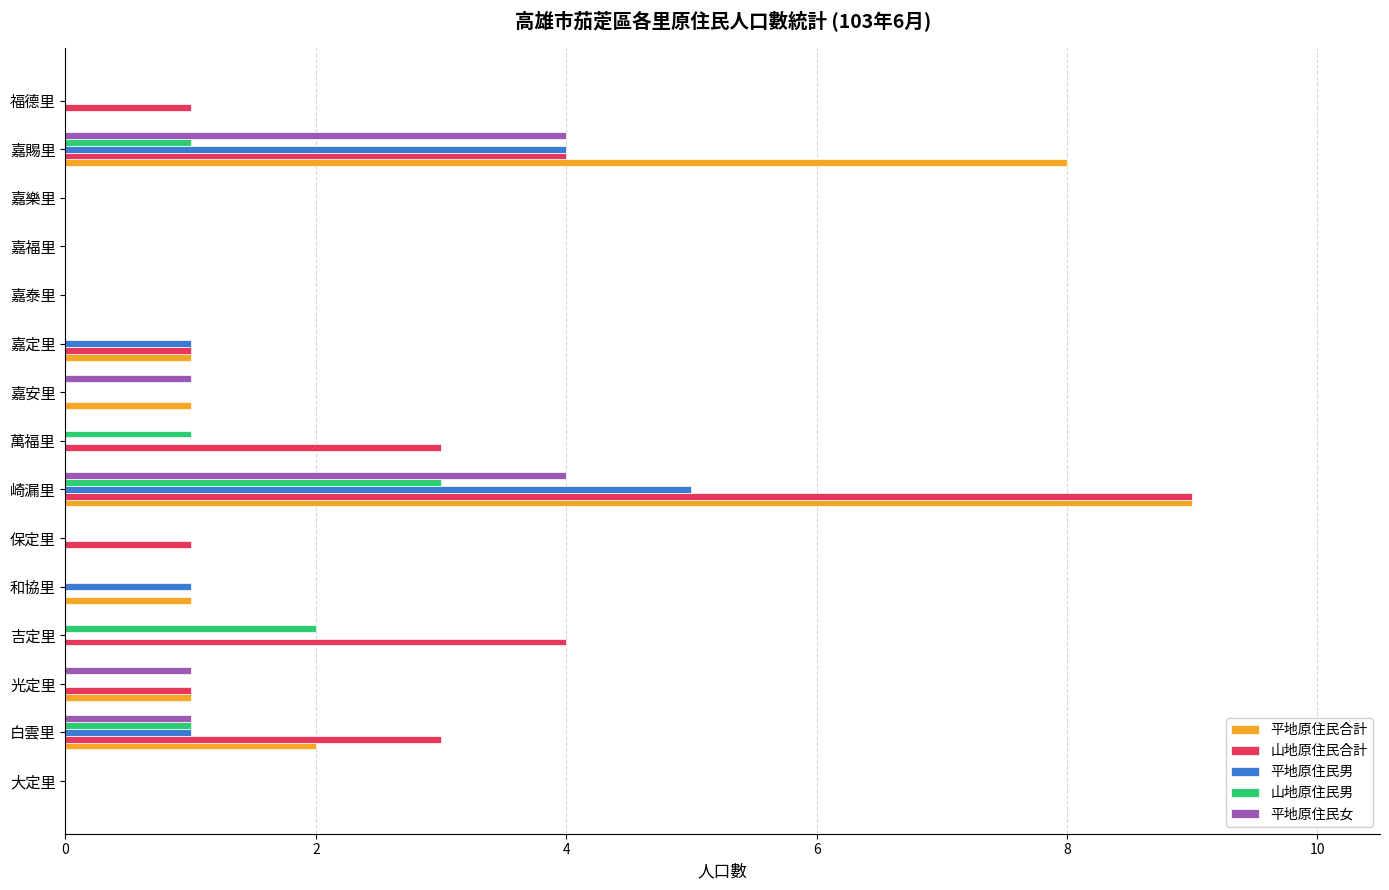

Between 保定里 and 嘉賜里, which series saw the biggest shift?

平地原住民合計